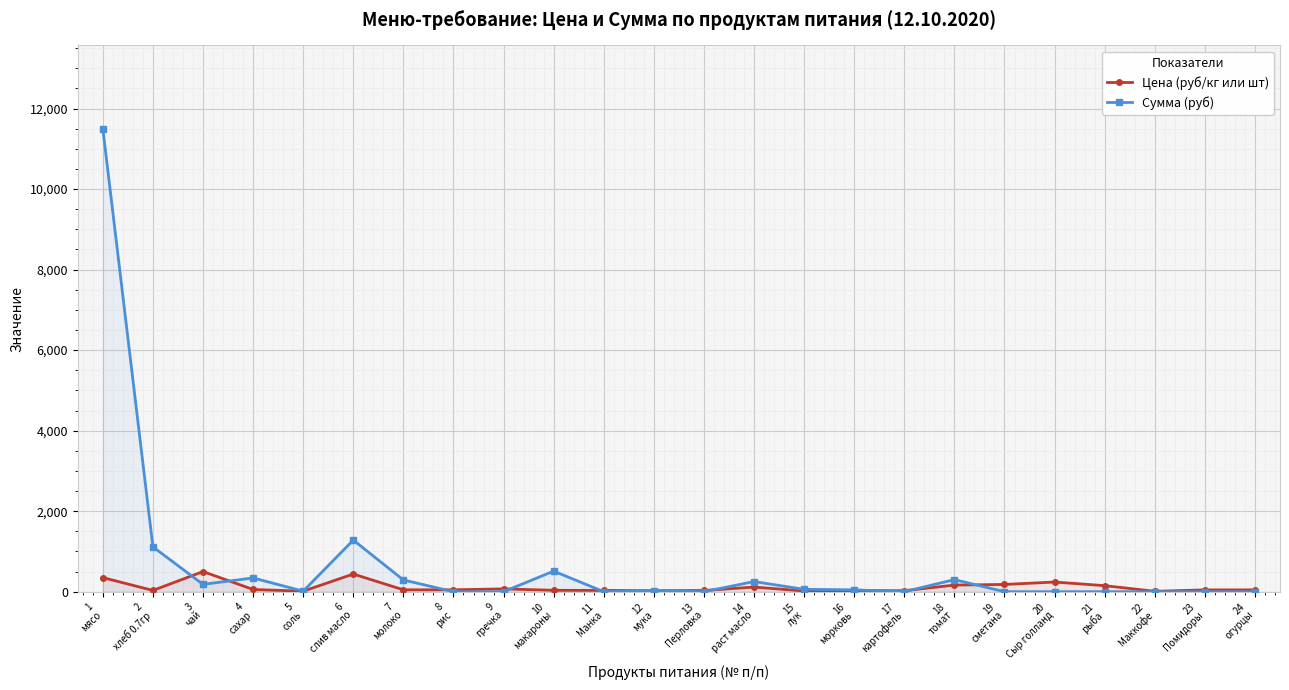

Rank the series at 5
соль from lowest to highest value.

Цена (руб/кг или шт), Сумма (руб)